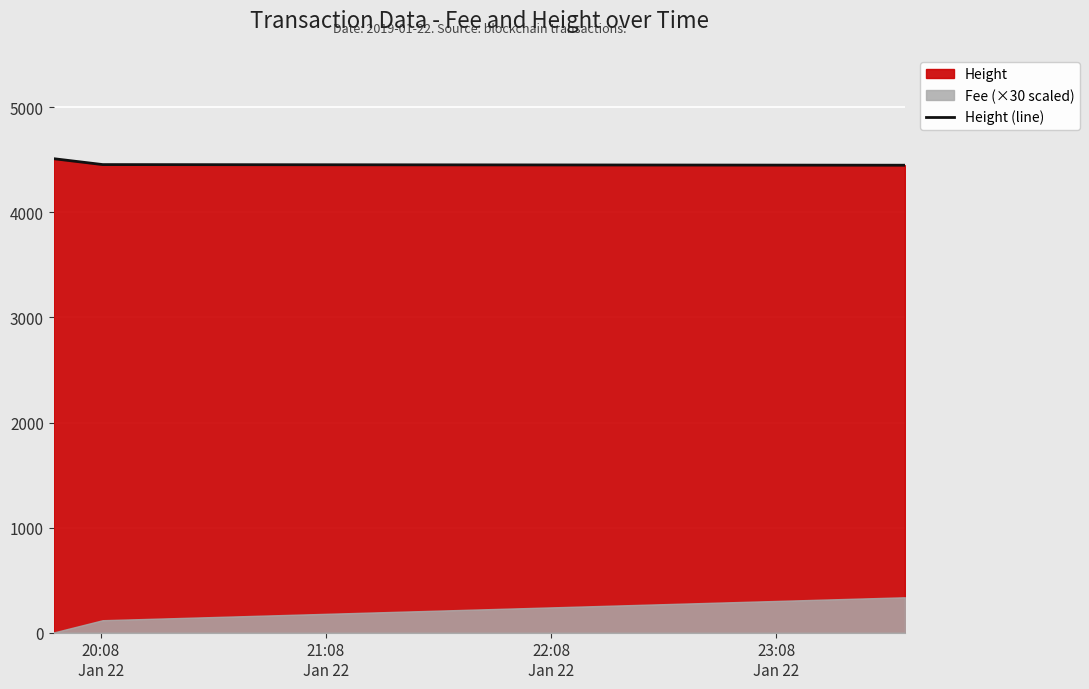

What is the sum of all values?

13415